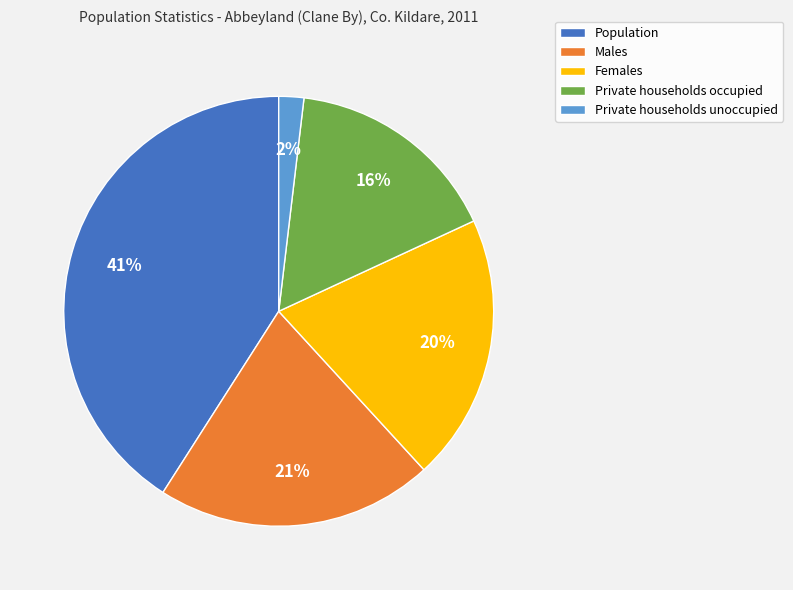

Do Private households unoccupied and Private households occupied together represent more than half of the pie?

No